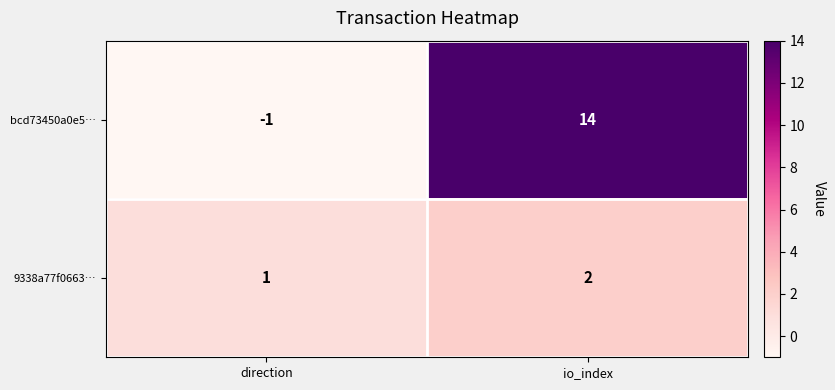

What is the difference between the maximum and minimum values in the bcd73450a0e5… series?

15